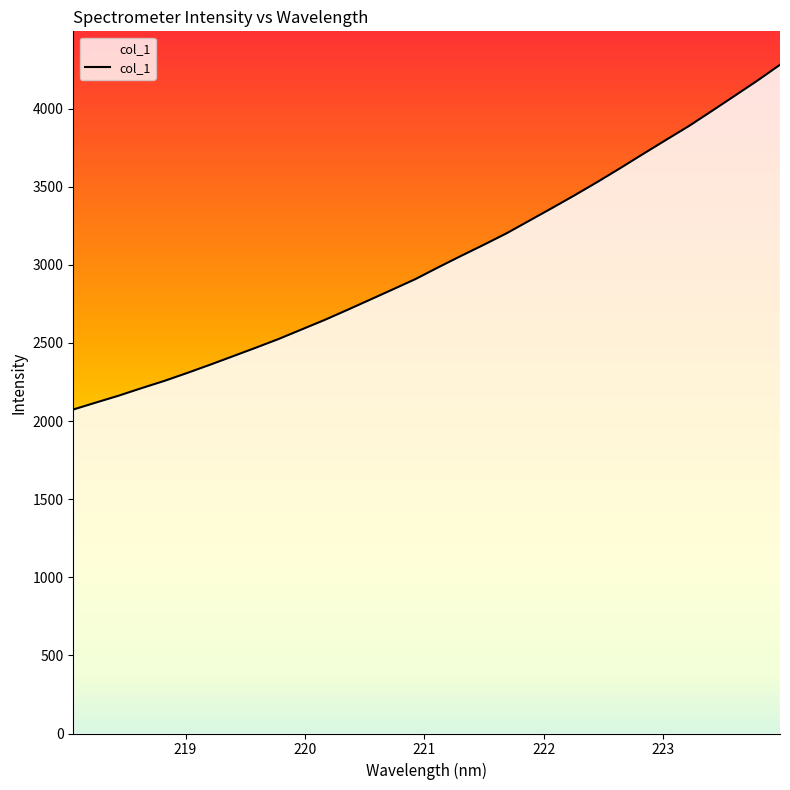

What is the difference between the maximum and minimum values?

2207.0